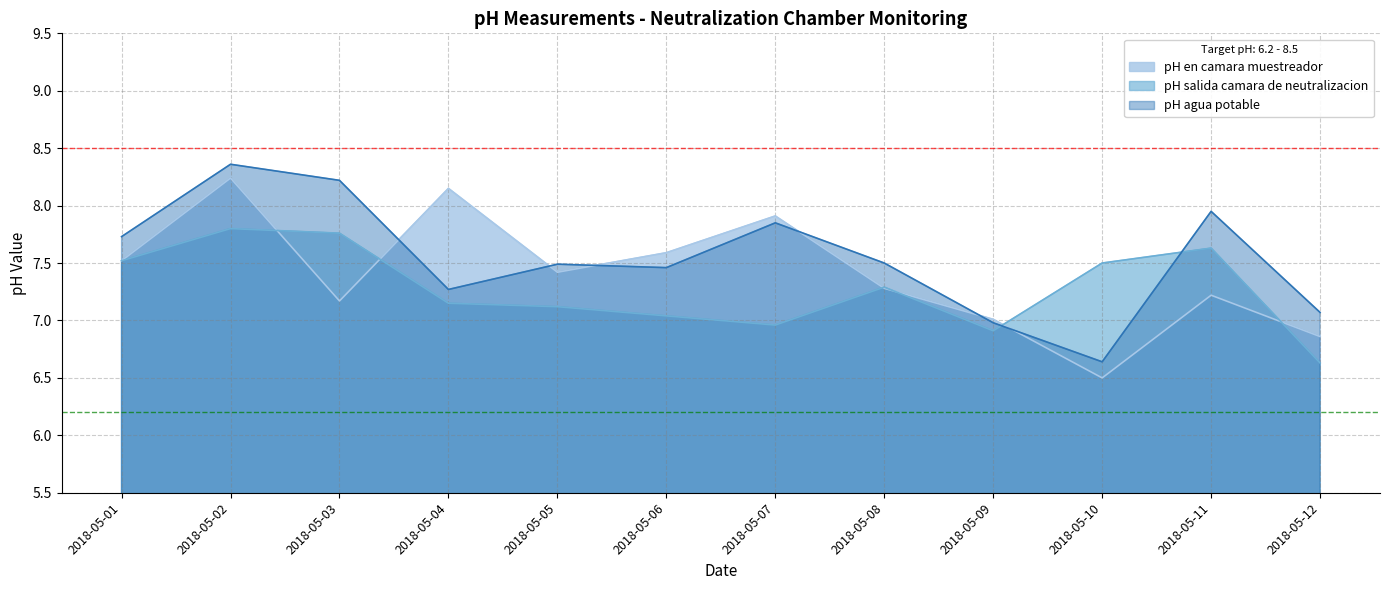

How many data points in pH salida camara de neutralizacion are above 7?

9